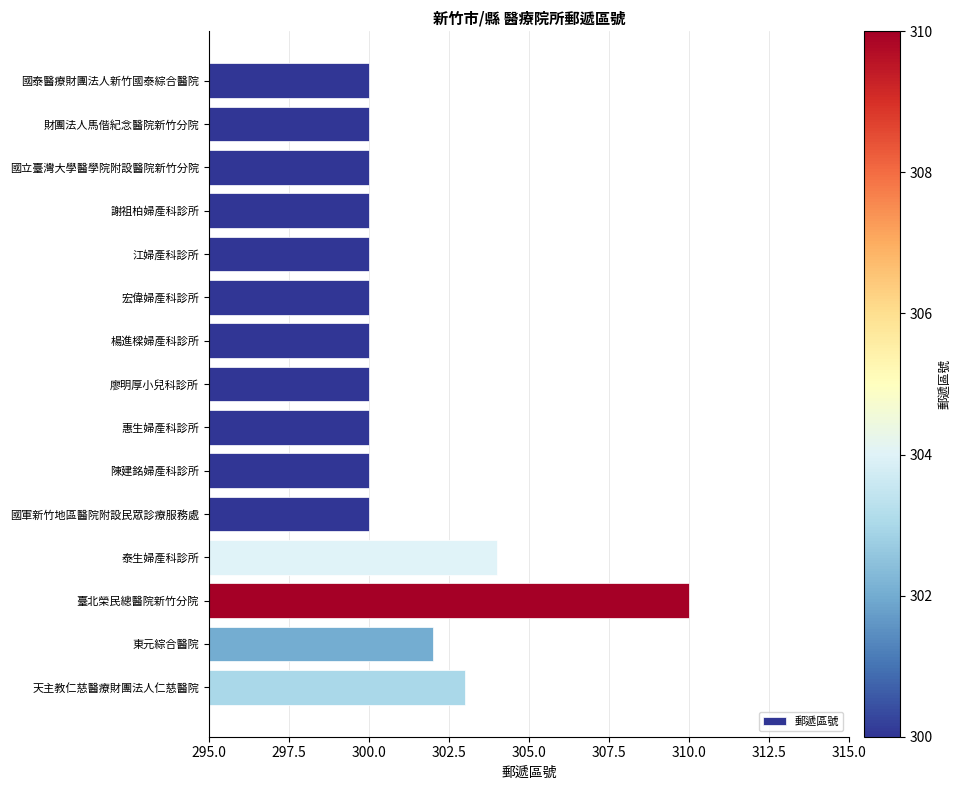

Which has a higher value, 宏偉婦產科診所 or 東元綜合醫院?

東元綜合醫院